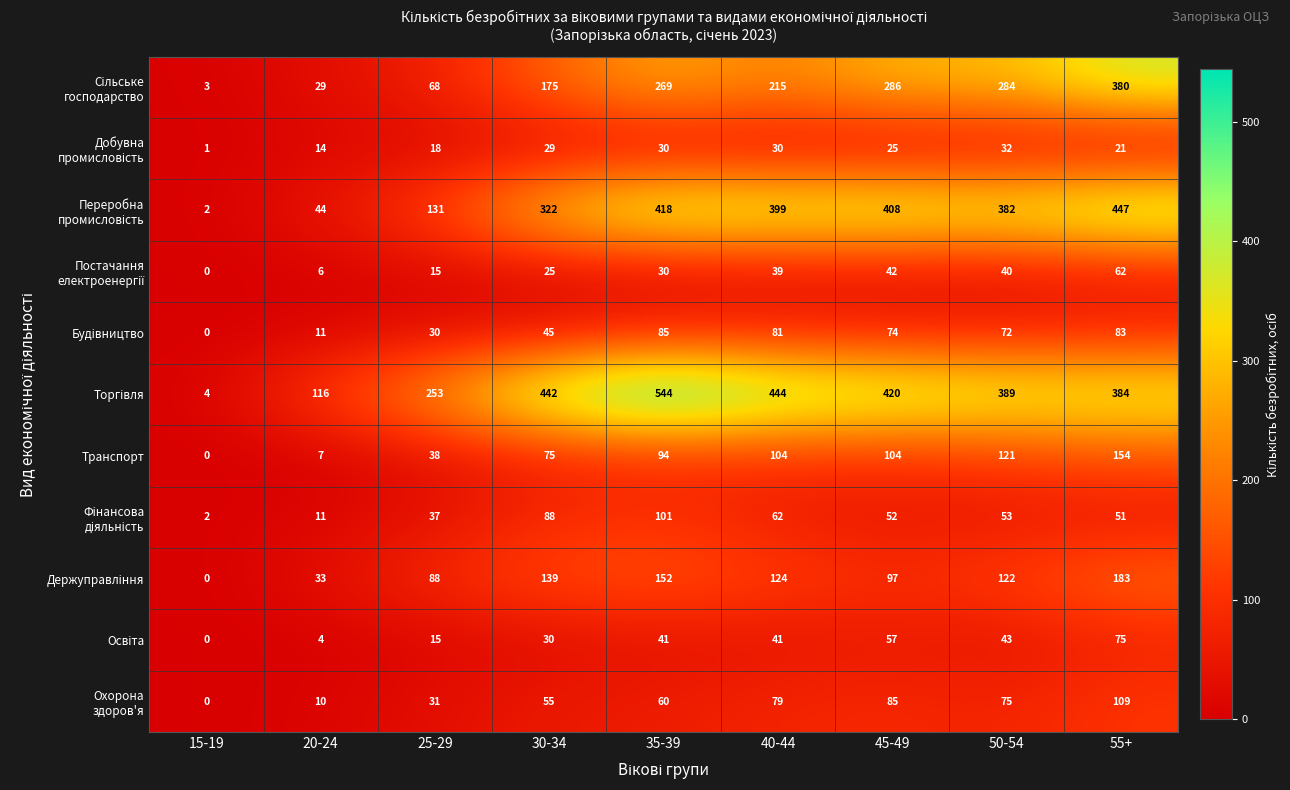

What is the difference between the highest and lowest values at 20-24?

112